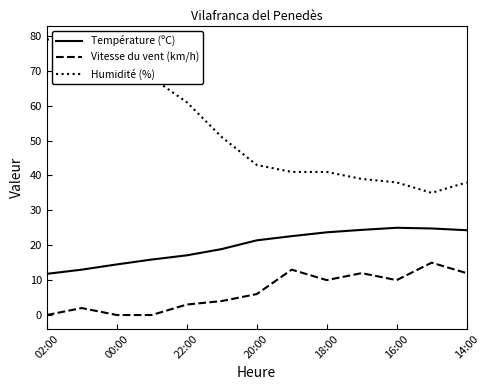

What is the difference between the maximum and minimum values in the Température (ºC) series?

13.2